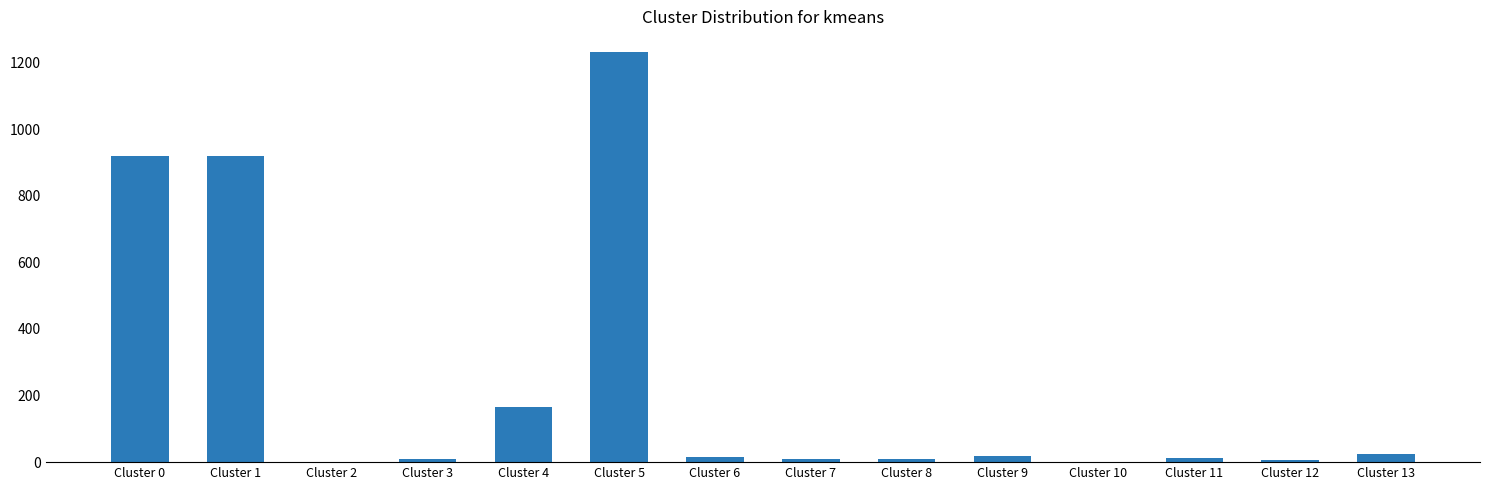

What is the change in value from Cluster 5 to Cluster 10?

-1231.0